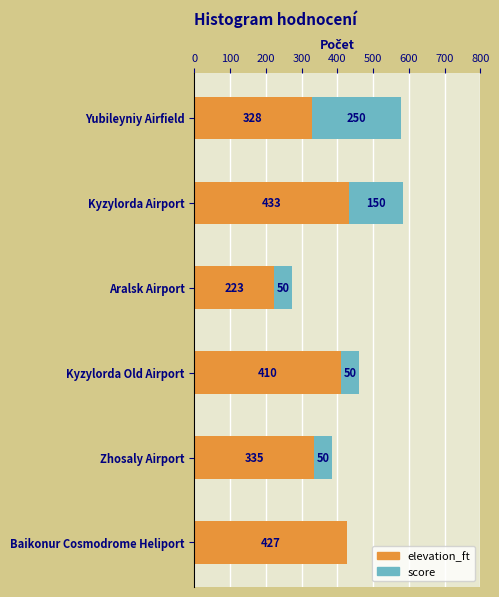

Where is elevation_ft nearest to the value 328?

Yubileyniy Airfield